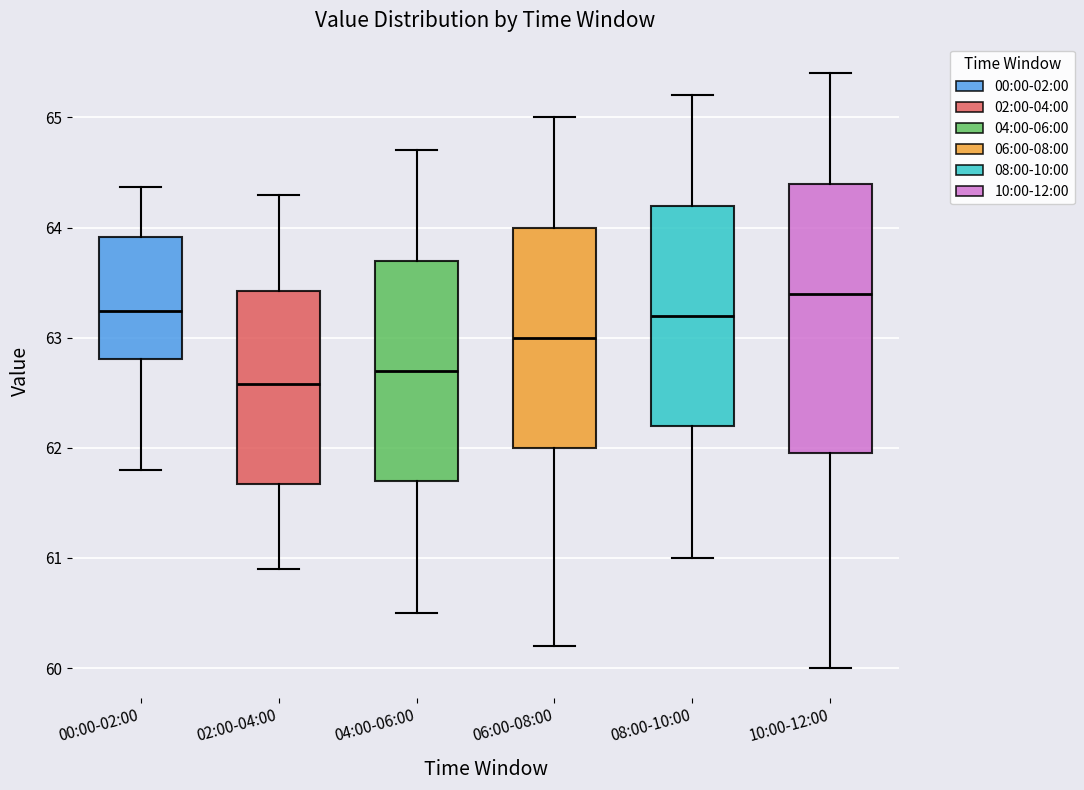

Reading left to right, read every box against the y-axis: the position of its median line, the range the box covers, and the ends of its whiskers. The values are not printed on the chart, so give them approximately, as read against the axis.

00:00-02:00: median 63.2, box 62.8 to 63.9, whiskers 61.8 to 64.4
02:00-04:00: median 62.6, box 61.7 to 63.4, whiskers 60.9 to 64.3
04:00-06:00: median 62.7, box 61.7 to 63.7, whiskers 60.5 to 64.7
06:00-08:00: median 63.0, box 62.0 to 64.0, whiskers 60.2 to 65.0
08:00-10:00: median 63.2, box 62.2 to 64.2, whiskers 61.0 to 65.2
10:00-12:00: median 63.4, box 62.0 to 64.4, whiskers 60.0 to 65.4